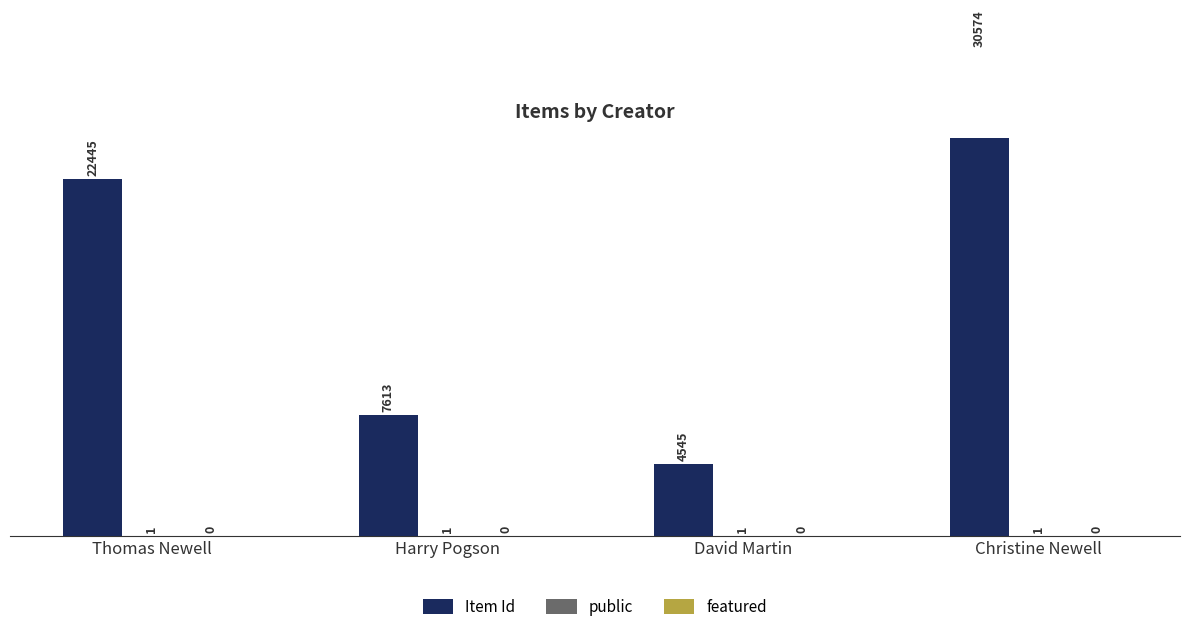

At which label does featured reach its peak?

Thomas Newell